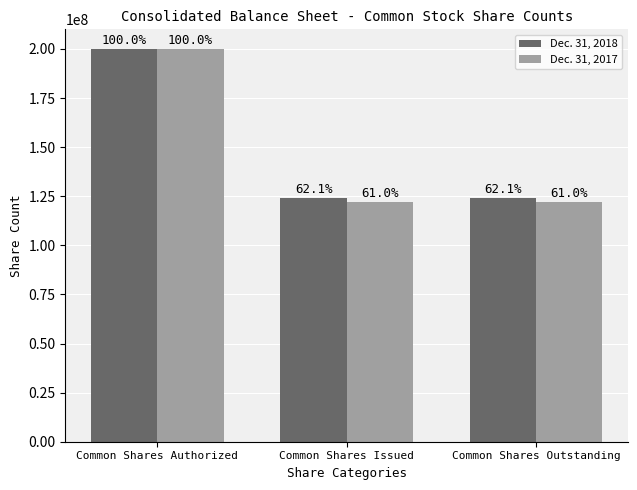

What is the maximum value for Dec. 31, 2018?

200000000